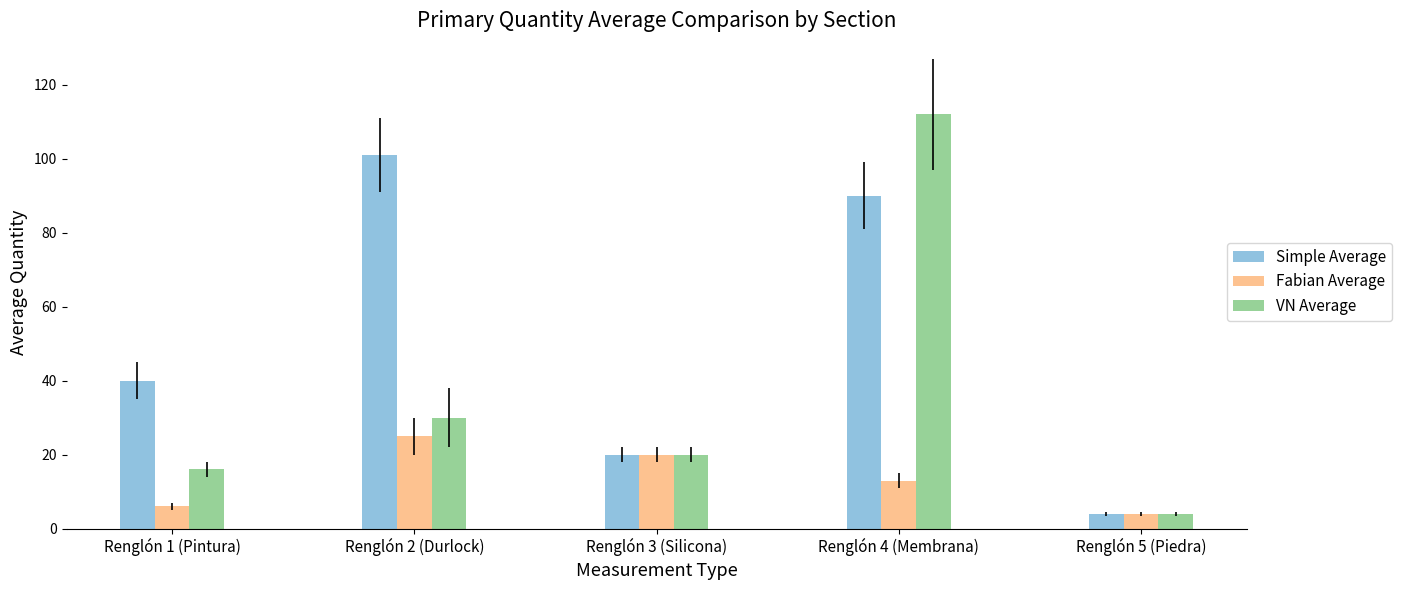

What is the difference between the second highest and second lowest values in the Fabian Average series?

14